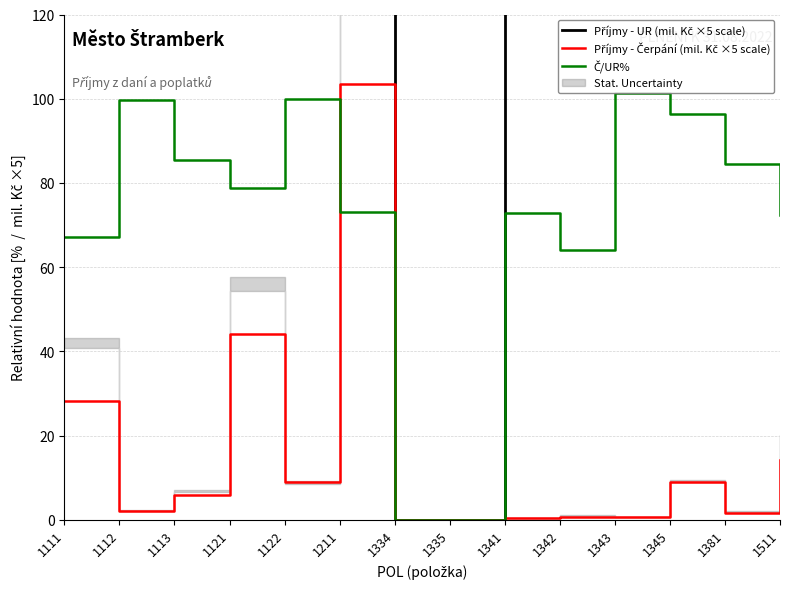

Does the chart have visible grid lines?

Yes